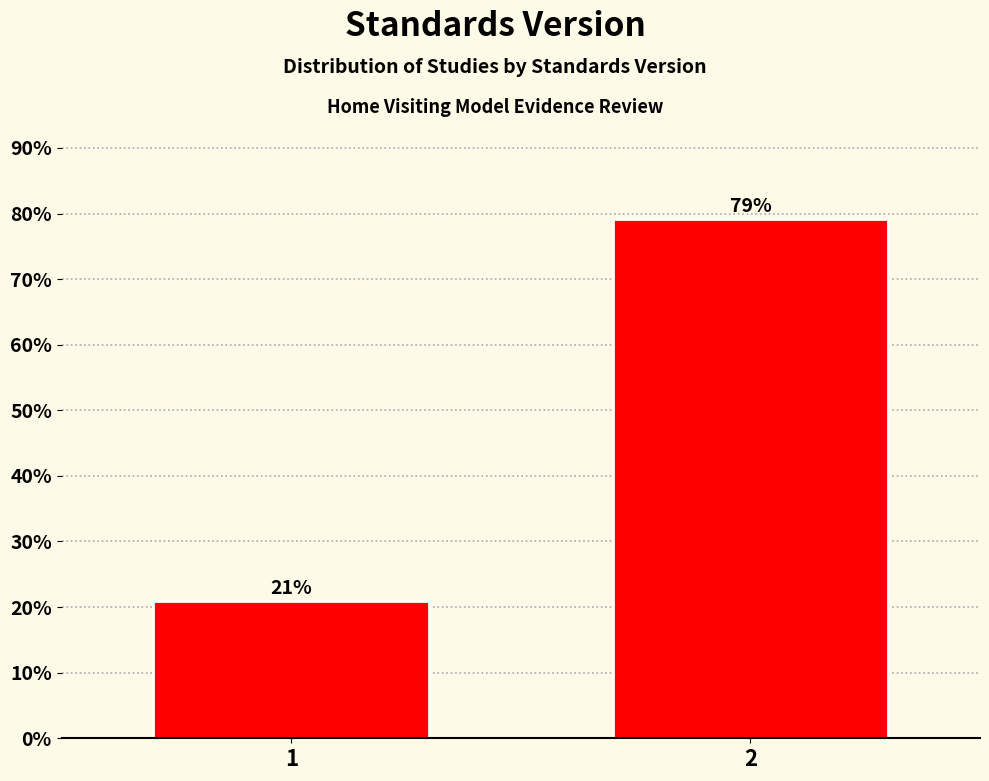

The value at 2 is 79.1. True or false?

True